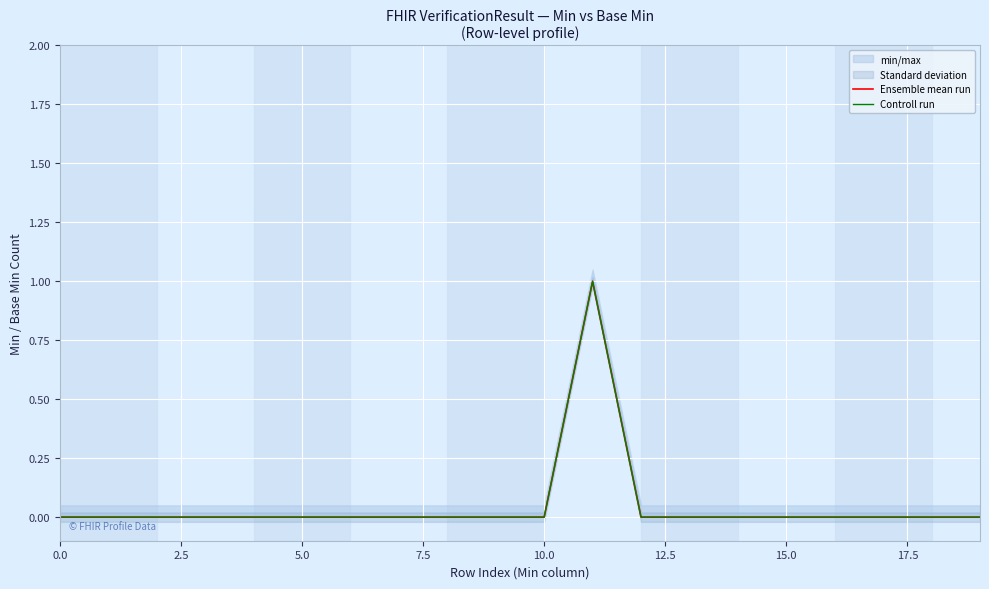

Between 9 and 7.5, which is larger?

9